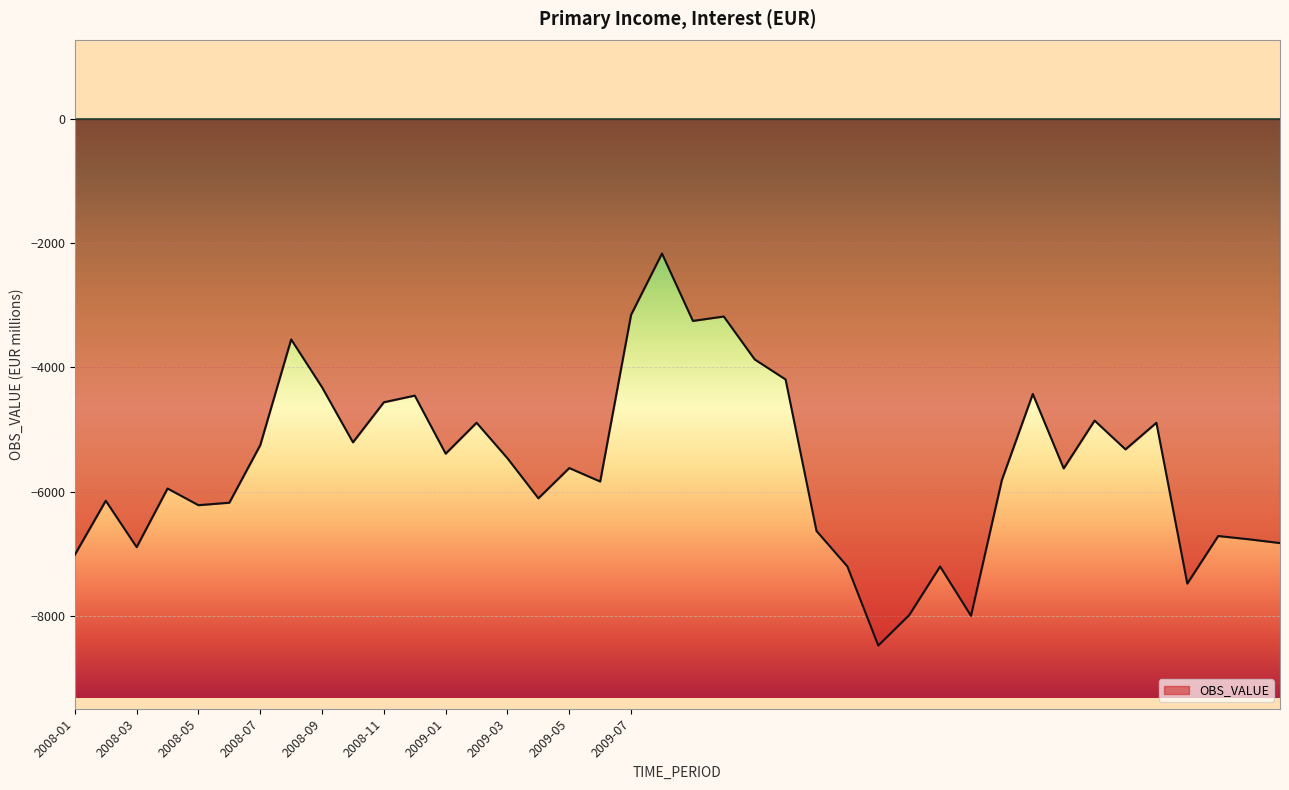

What is the difference between the maximum and minimum values?

6309.5